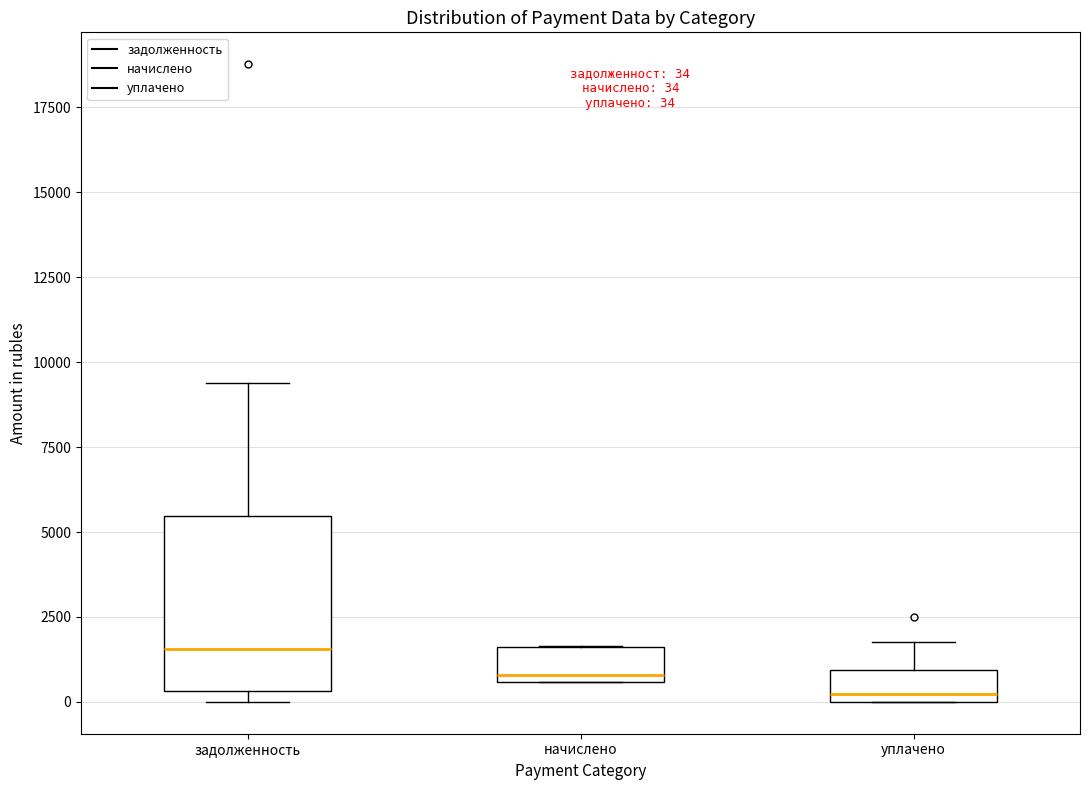

Comparing the boxes themselves (not the whiskers), which one is the tallest?

задолженность